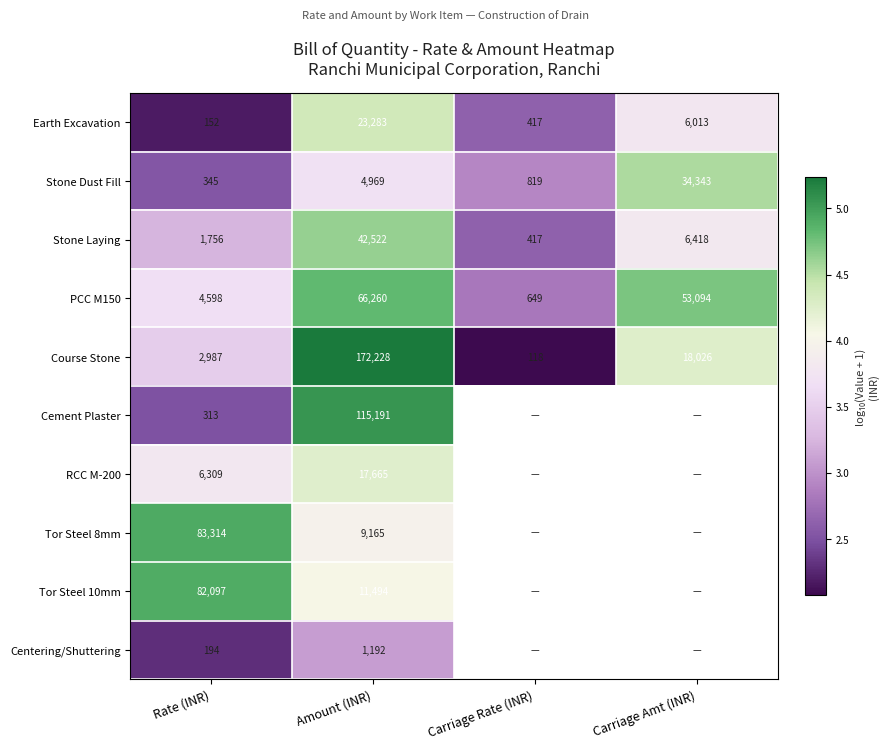

Is the value of Earth Excavation at Carriage Amt (INR) greater than the value of PCC M150 at Carriage Amt (INR)?

No